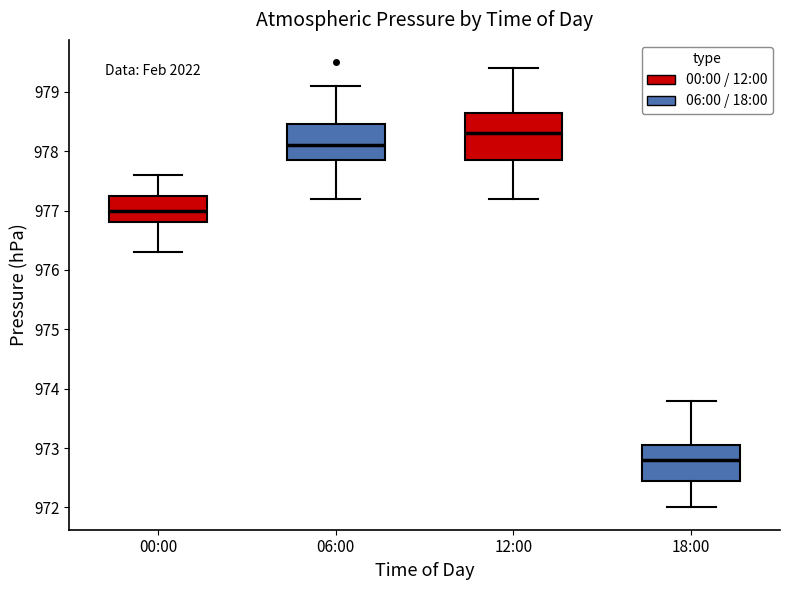

Where is the upper edge of the box for 18:00 on the y-axis? The values are not printed on the chart, so give them approximately, as read against the axis.

973.1